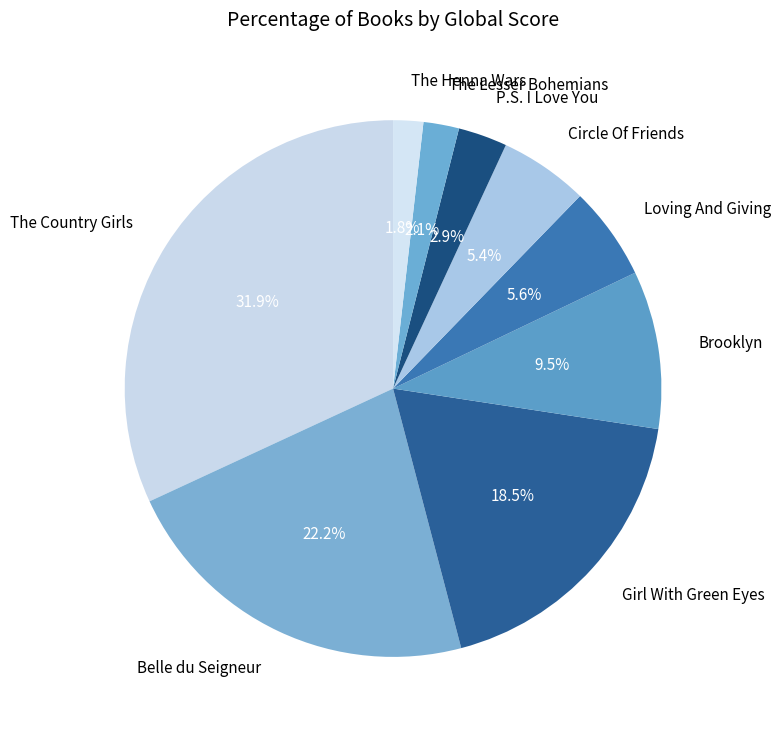

The The Lesser Bohemians slice represents 16% of the pie. True or false?

False